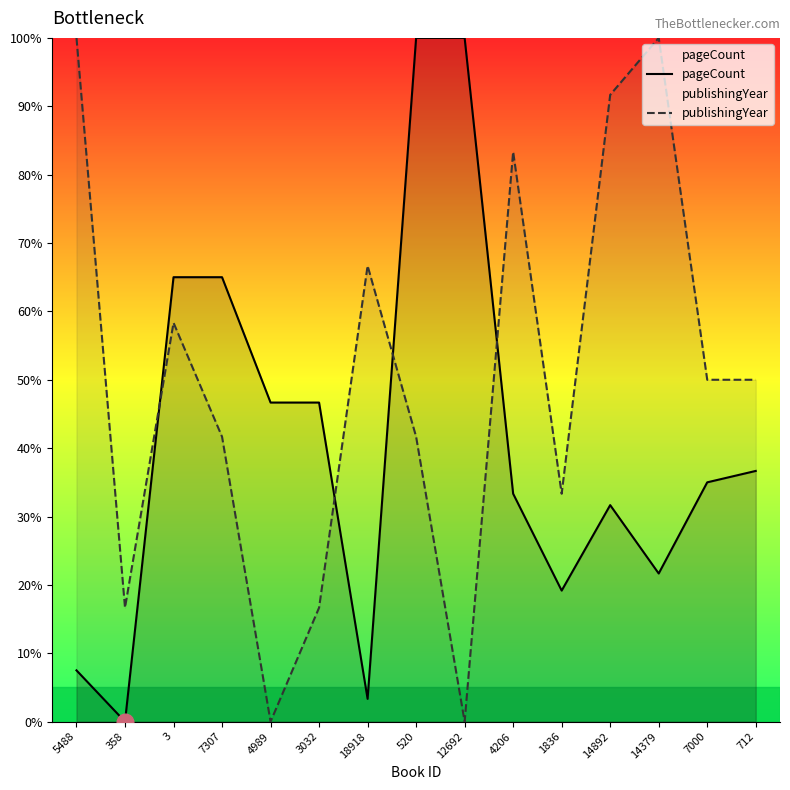

What is the greatest value displayed?

100.0